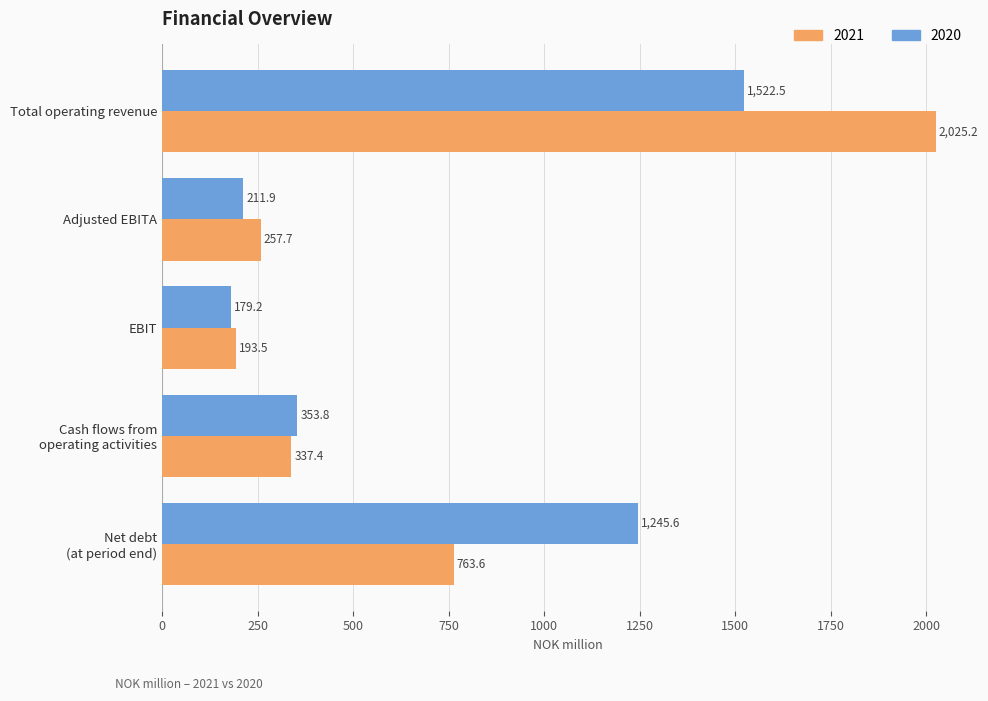

Is the value of 2021 at Total operating revenue greater than the value of 2020 at Cash flows from
operating activities?

Yes